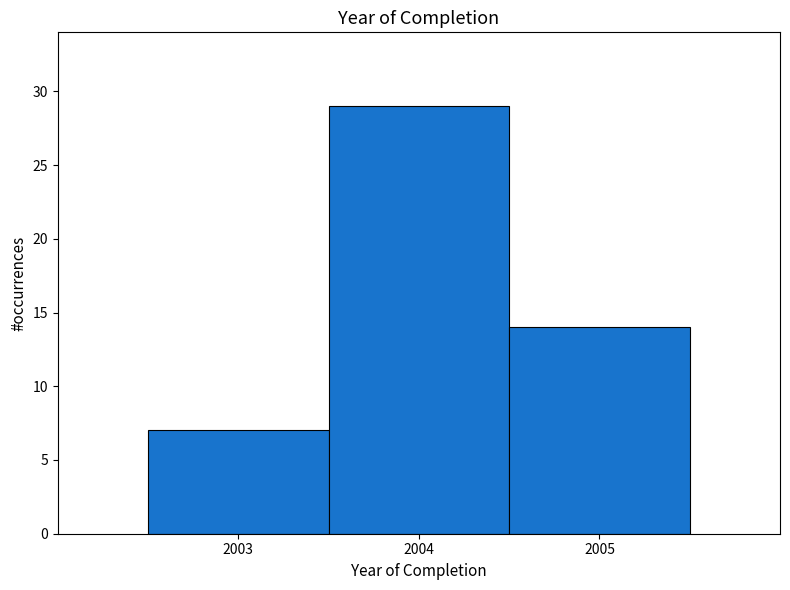

Reading left to right, list every bar in this chart as the range it spans on the x-axis followed by its height. The values are not printed on the chart, so give them approximately, as read against the axis.

2002.5 to 2003.5: 7
2003.5 to 2004.5: 29
2004.5 to 2005.5: 14